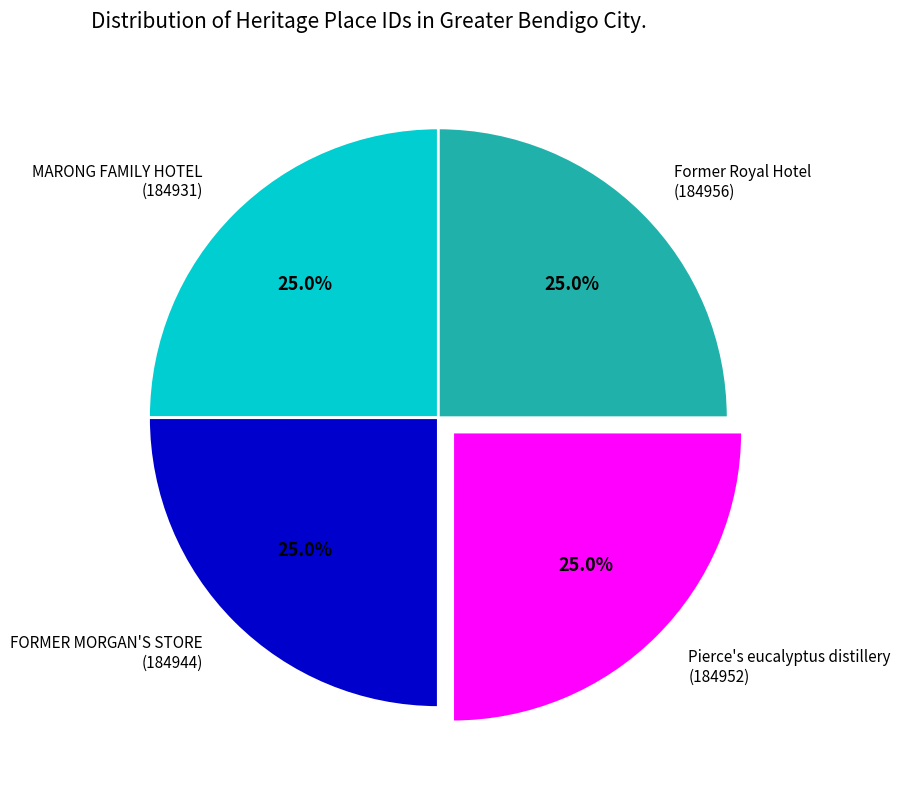

True or false: Pierce's eucalyptus distillery accounts for 31% of the total.

False